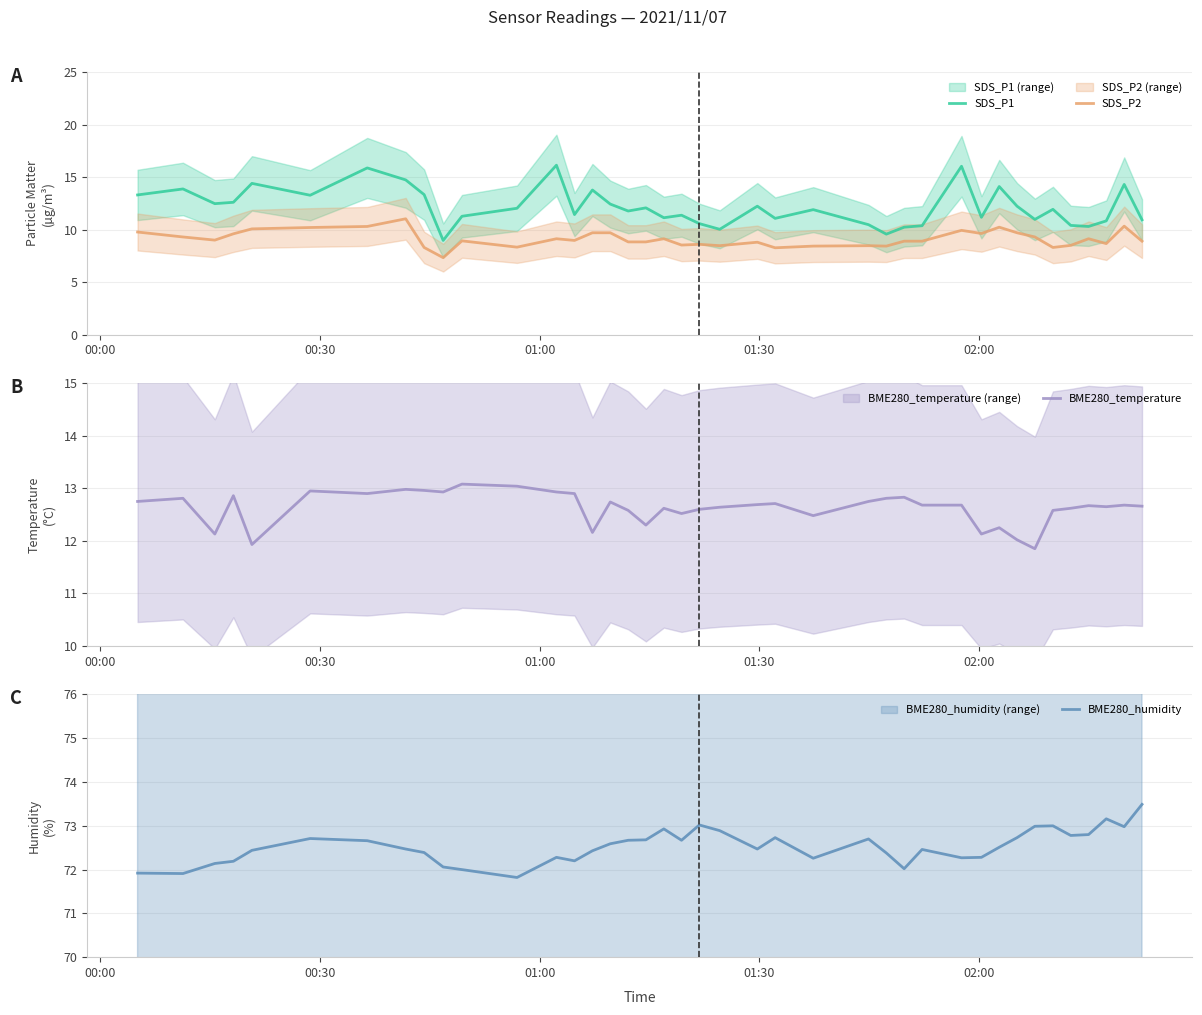

Rank the series by their maximum value, from highest to lowest.

BME280_humidity, SDS_P1, BME280_temperature, SDS_P2